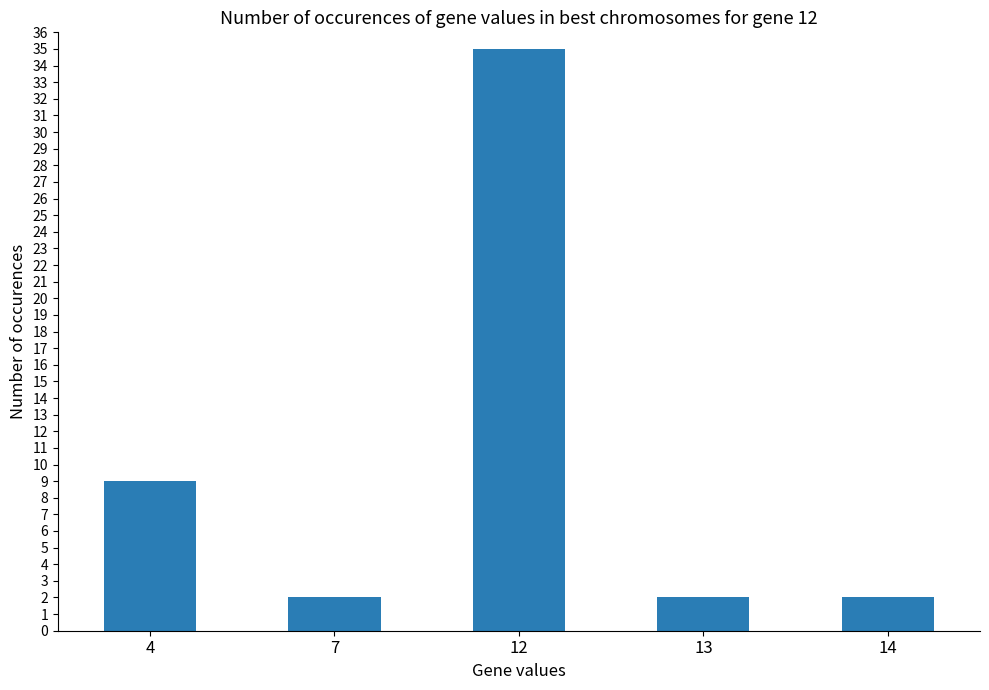

Where is the data nearest to the value 18?

4